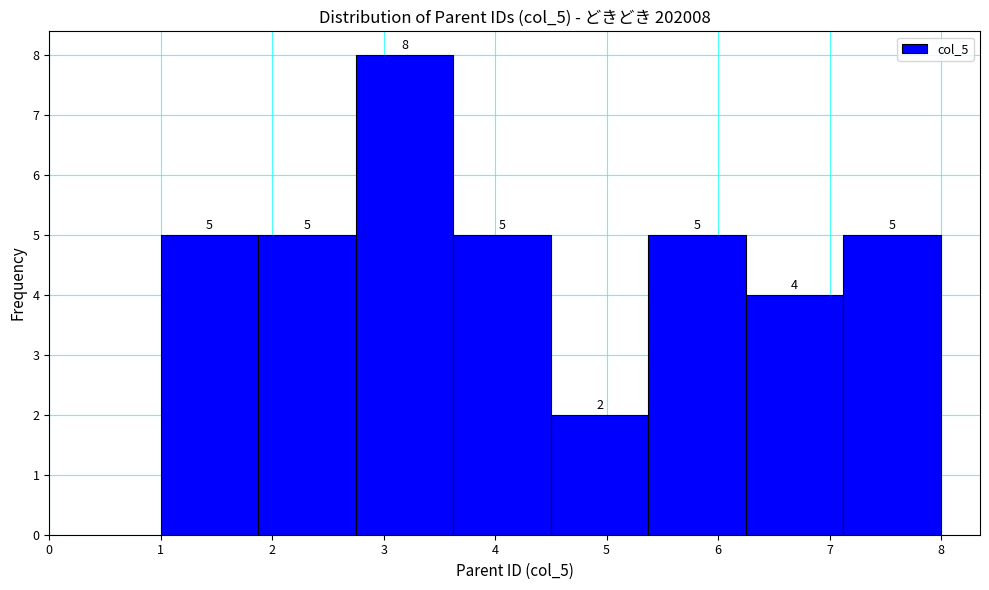

Over which range of the x-axis is the bar tallest?

2.8 to 3.6